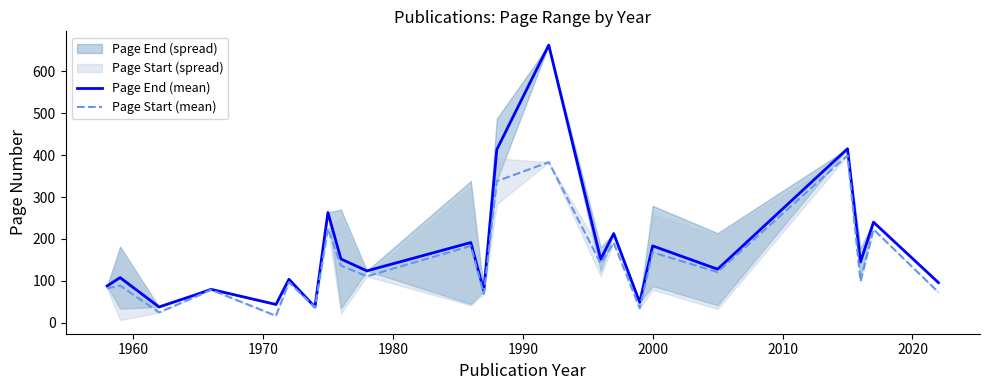

True or false: Page End (mean) and Page Start (mean) intersect in this chart.

False